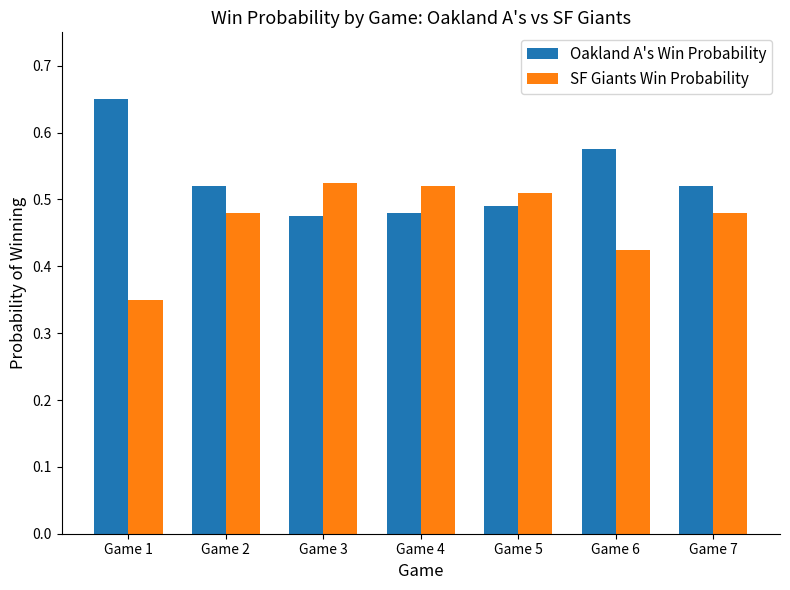

What is the sum of all Oakland A's Win Probability values?

3.7